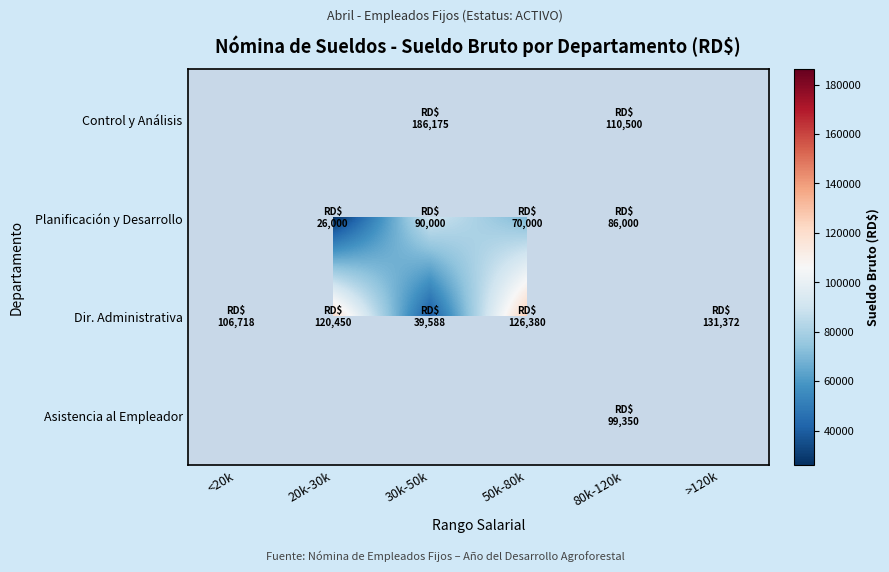

How many values in the Dir. Administrativa series are below 126380?

3